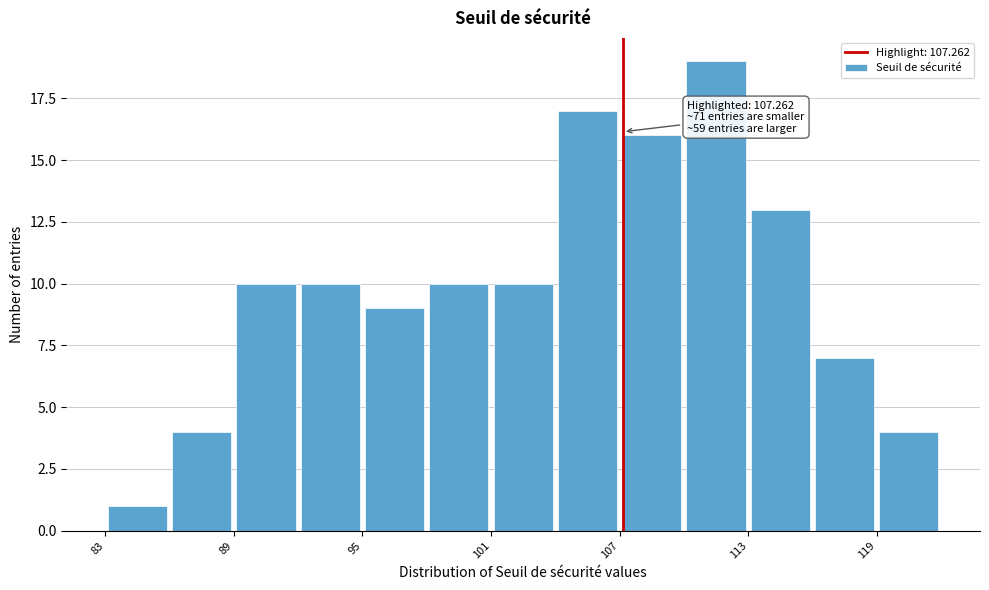

Around what value on the x-axis is the tallest bar? Give the approximate position of its centre, as read against the axis.

112